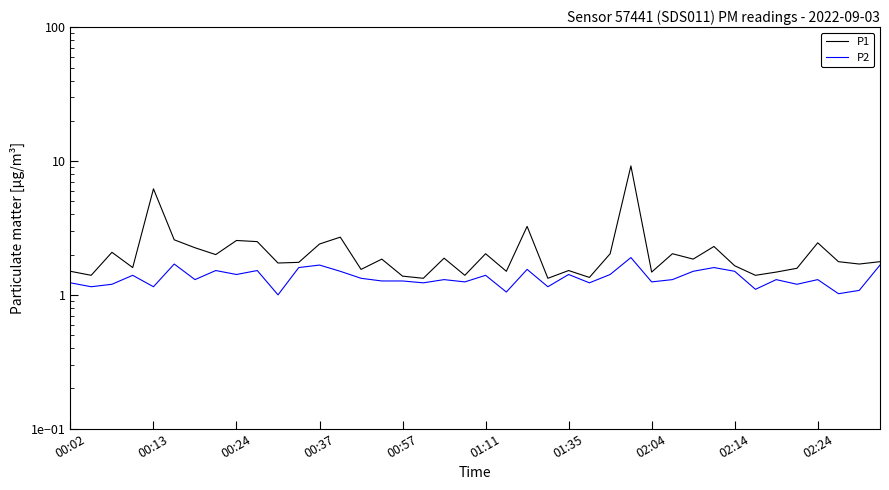

At how many categories does at least one series exceed 8?

1